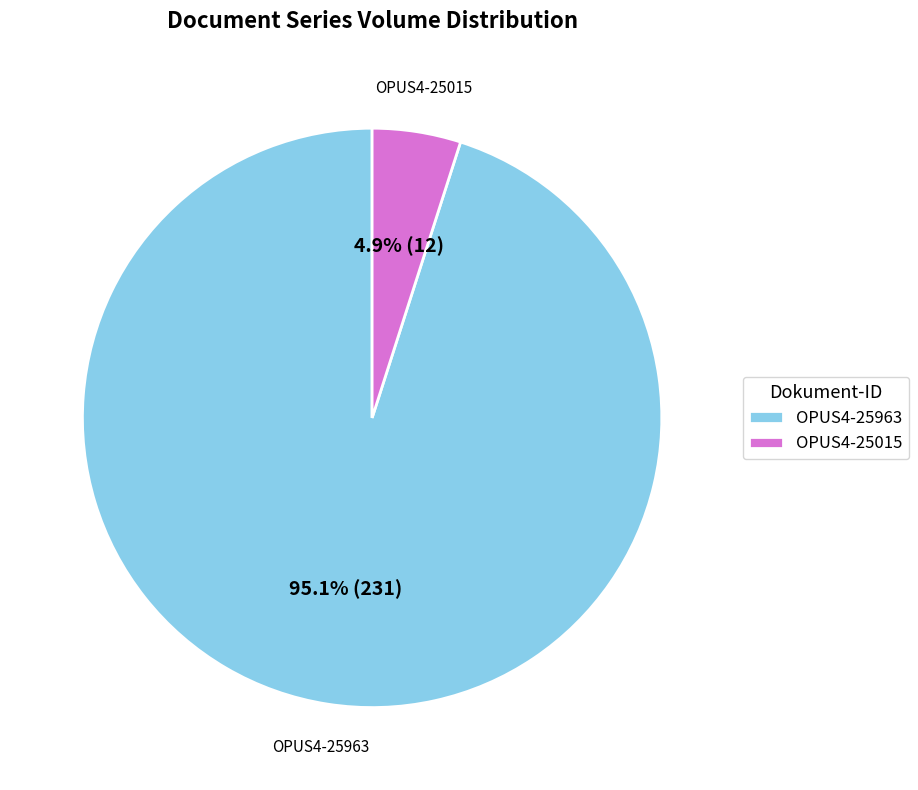

To the nearest percent, what is the combined percentage of OPUS4-25963 and OPUS4-25015?

100%